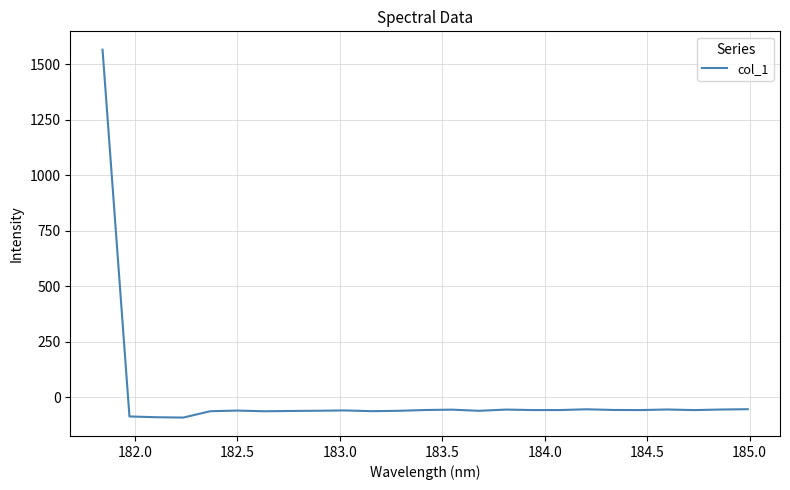

What is the greatest value displayed?

1565.7